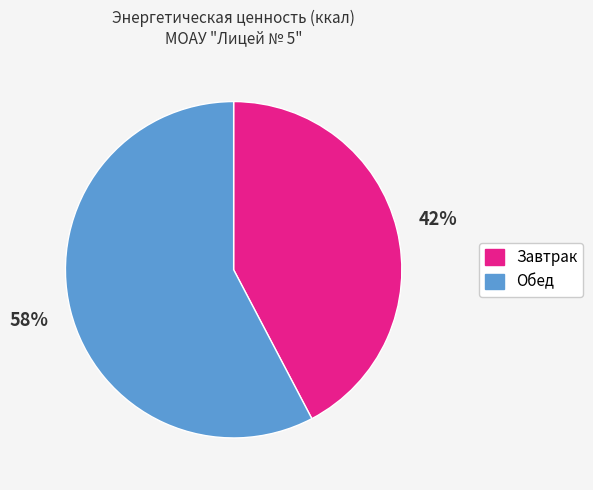

Which slice is the smallest?

Завтрак